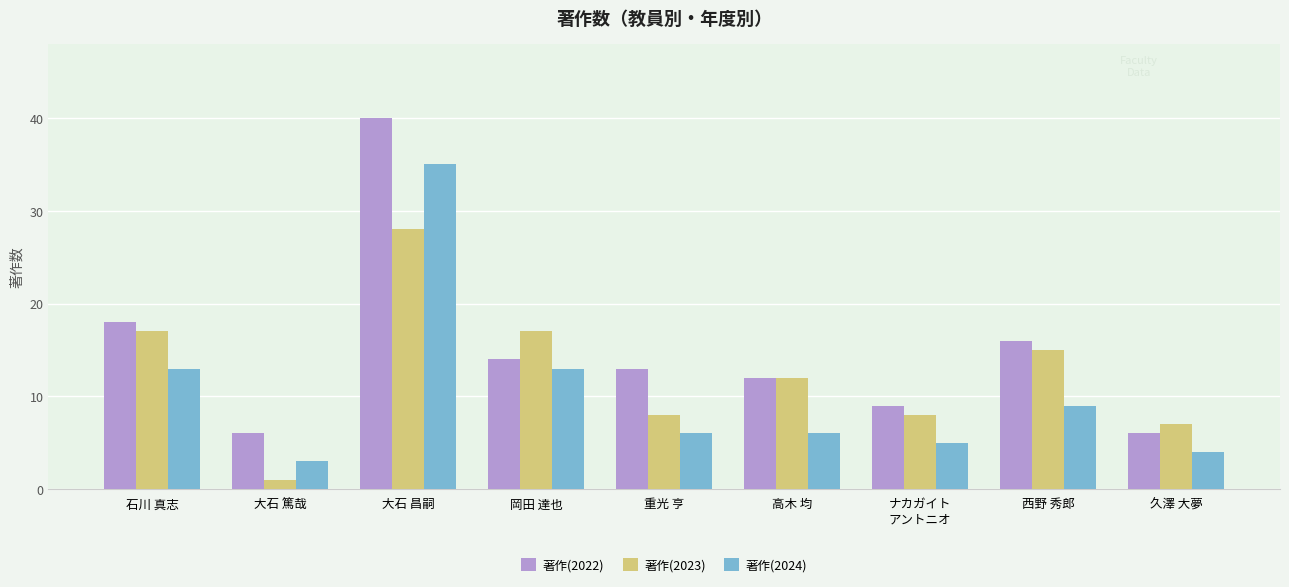

What is the label of the 7th bar from the left?

ナカガイト
アントニオ